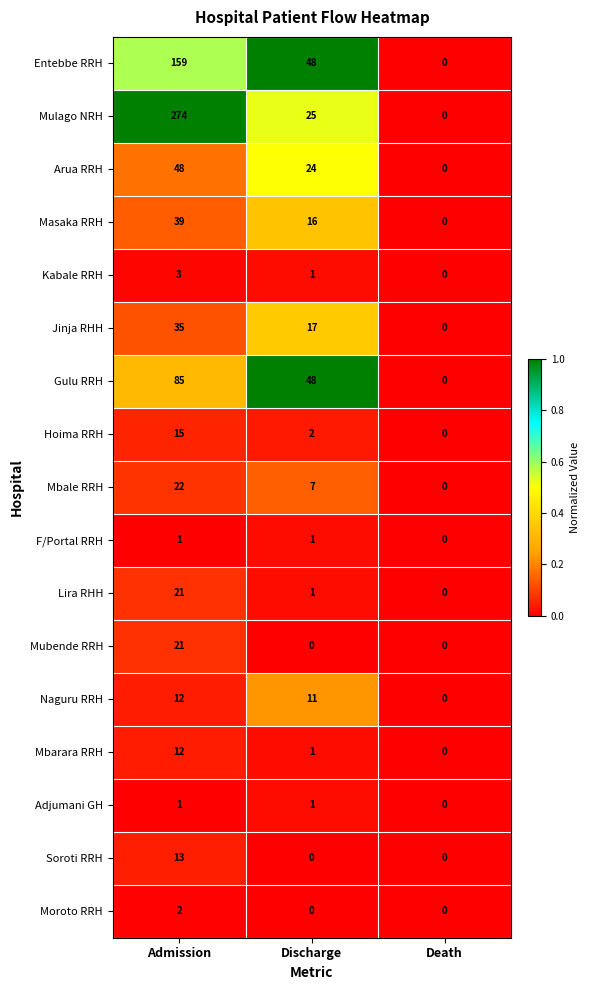

At which label does Kabale RRH reach its peak?

Admission